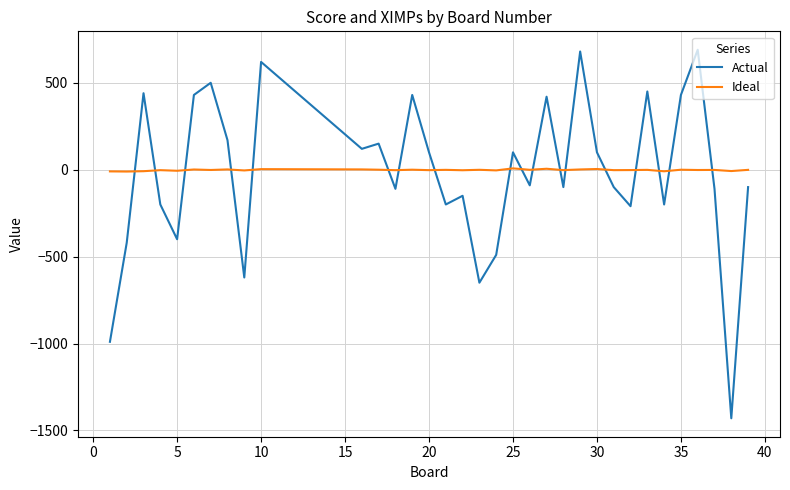

Which series has the largest total across all categories?

Ideal